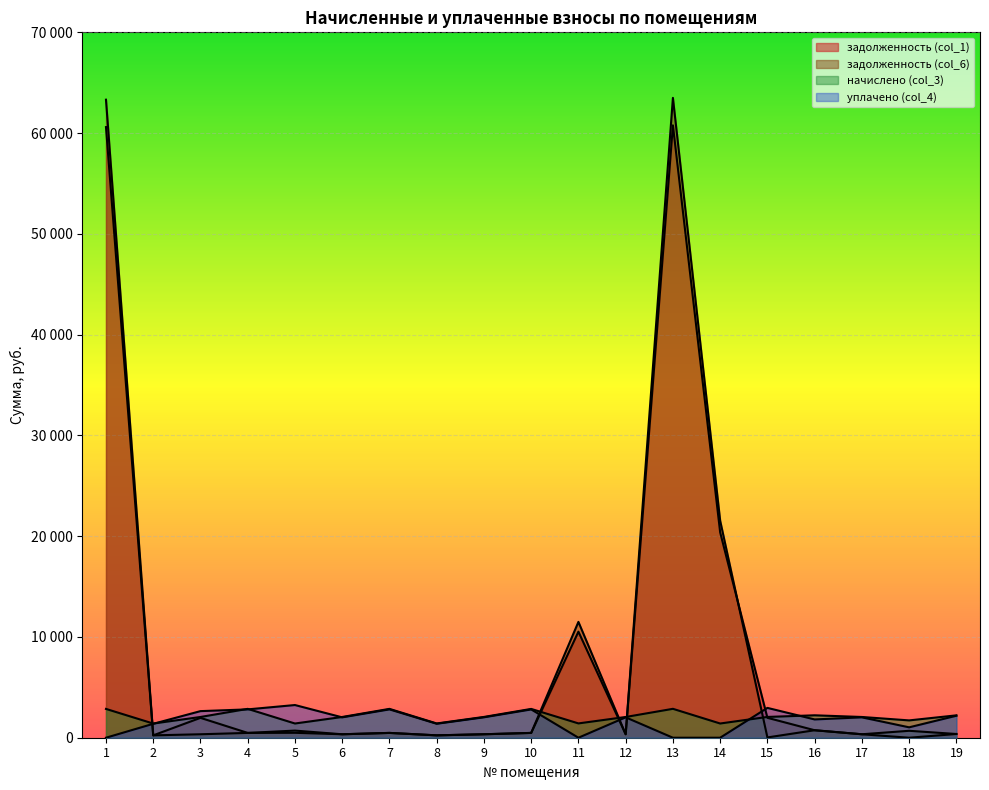

Which series changed the most between 13 and 16?

задолженность (col_6)